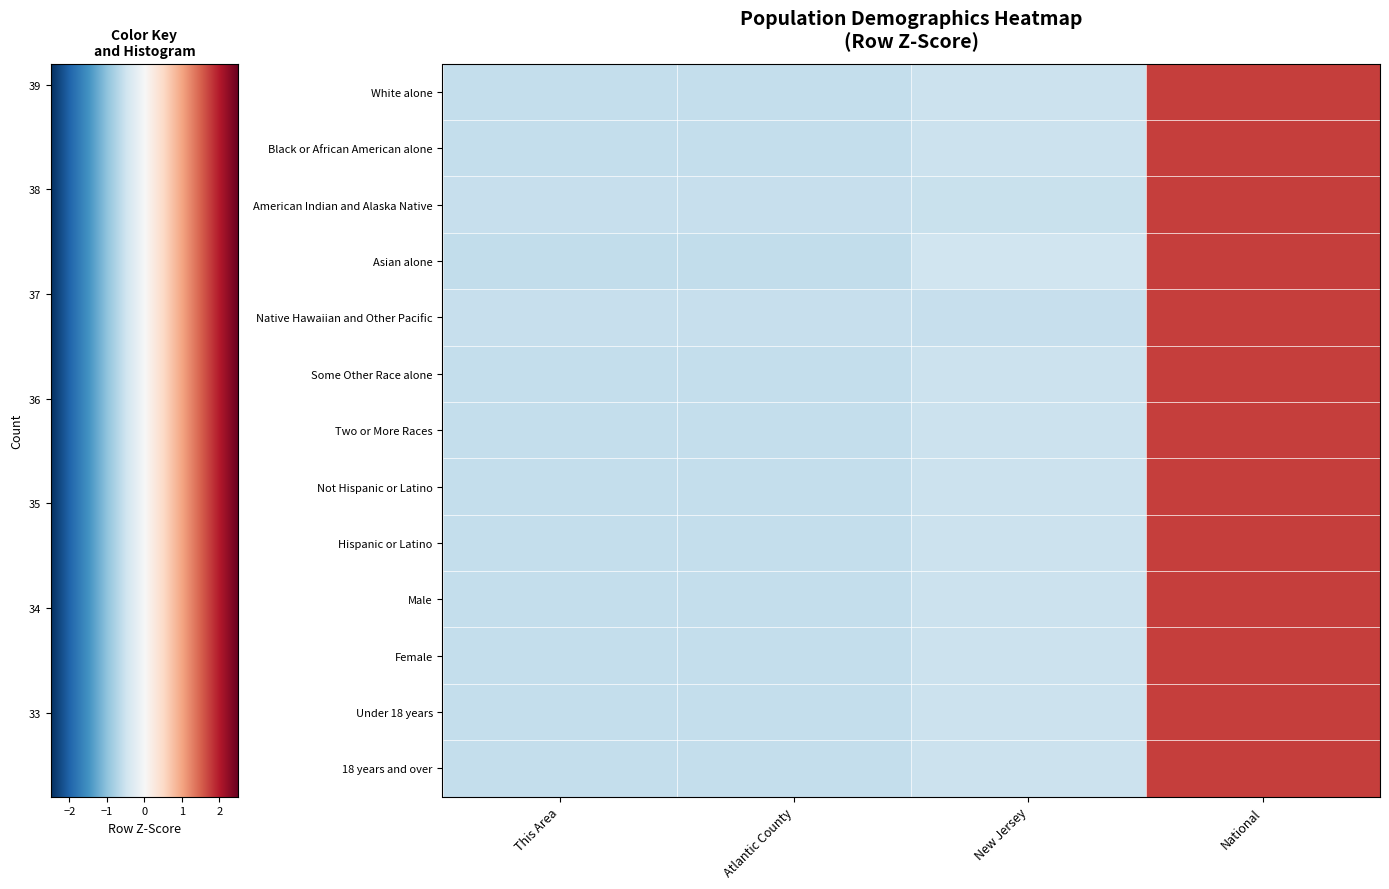

Reading right to left, transcribe all the data shown in this chart.

White alone: National=1.7	New Jersey=-0.5	Atlantic County=-0.6	This Area=-0.6
Black or African American alone: National=1.7	New Jersey=-0.5	Atlantic County=-0.6	This Area=-0.6
American Indian and Alaska Native: National=1.7	New Jersey=-0.6	Atlantic County=-0.6	This Area=-0.6
Asian alone: National=1.7	New Jersey=-0.5	Atlantic County=-0.6	This Area=-0.6
Native Hawaiian and Other Pacific: National=1.7	New Jersey=-0.6	Atlantic County=-0.6	This Area=-0.6
Some Other Race alone: National=1.7	New Jersey=-0.5	Atlantic County=-0.6	This Area=-0.6
Two or More Races: National=1.7	New Jersey=-0.5	Atlantic County=-0.6	This Area=-0.6
Not Hispanic or Latino: National=1.7	New Jersey=-0.5	Atlantic County=-0.6	This Area=-0.6
Hispanic or Latino: National=1.7	New Jersey=-0.5	Atlantic County=-0.6	This Area=-0.6
Male: National=1.7	New Jersey=-0.5	Atlantic County=-0.6	This Area=-0.6
Female: National=1.7	New Jersey=-0.5	Atlantic County=-0.6	This Area=-0.6
Under 18 years: National=1.7	New Jersey=-0.5	Atlantic County=-0.6	This Area=-0.6
18 years and over: National=1.7	New Jersey=-0.5	Atlantic County=-0.6	This Area=-0.6